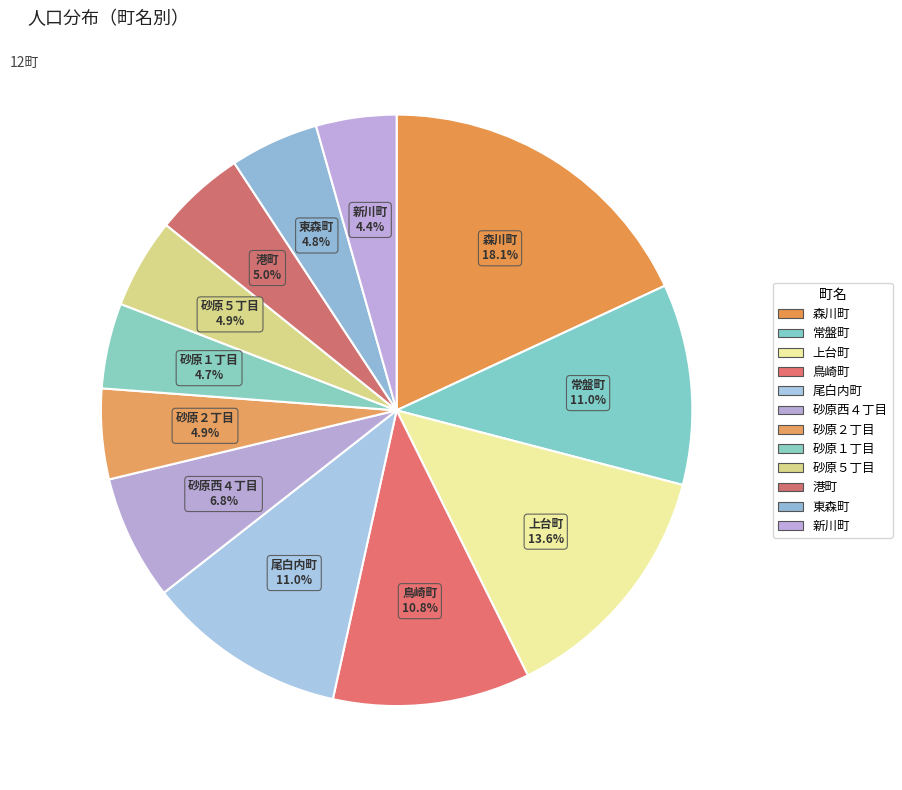

How many slices are in this pie chart?

12